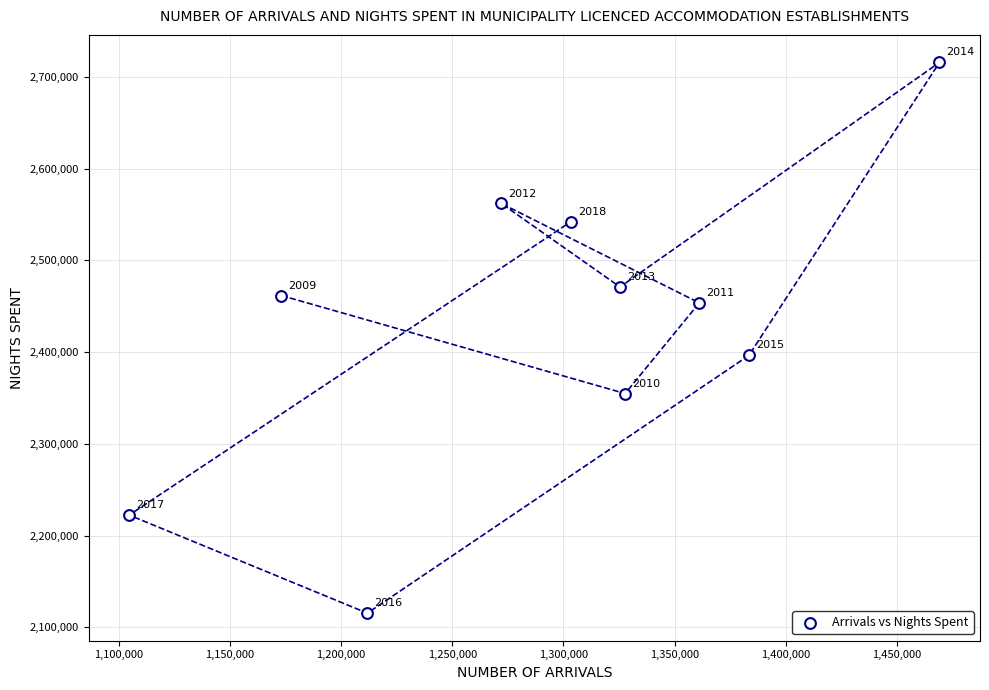

What is the average Y value?

2429453